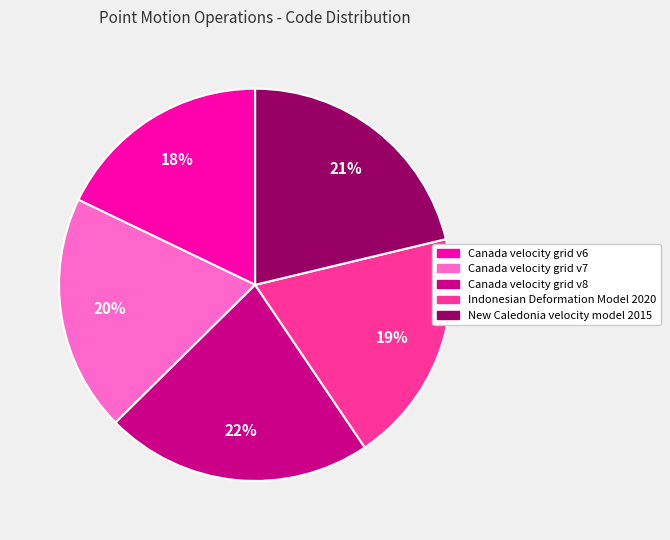

Is it true that Canada velocity grid v7 is 20% of the pie?

True